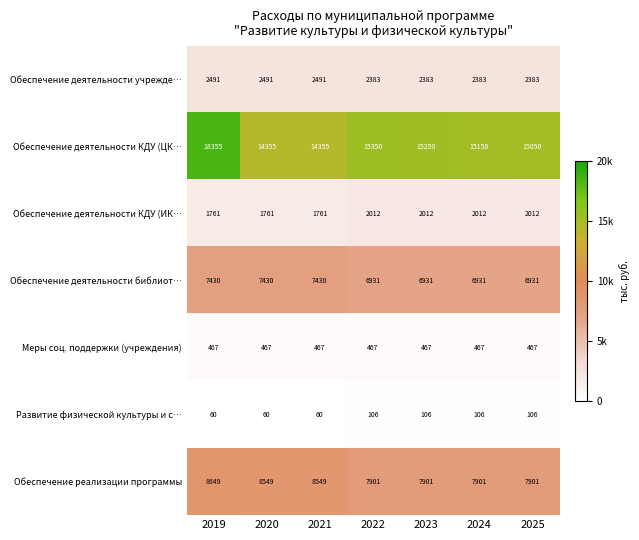

What is the smallest value displayed?

60